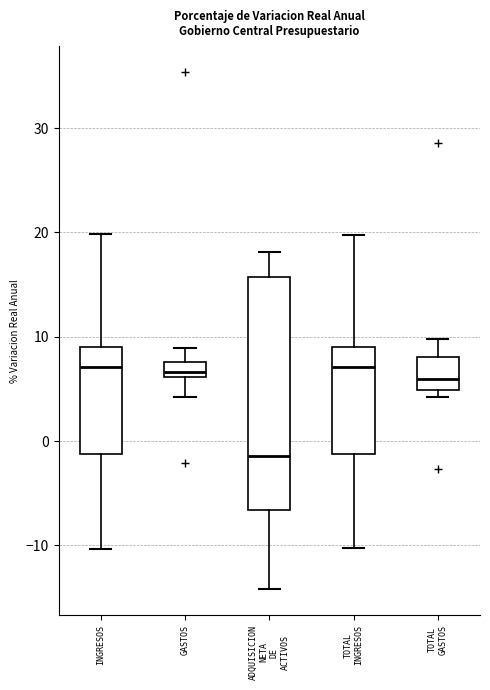

Where is the upper edge of the box for ADQUISICION NETA DE ACTIVOS on the y-axis? The values are not printed on the chart, so give them approximately, as read against the axis.

16